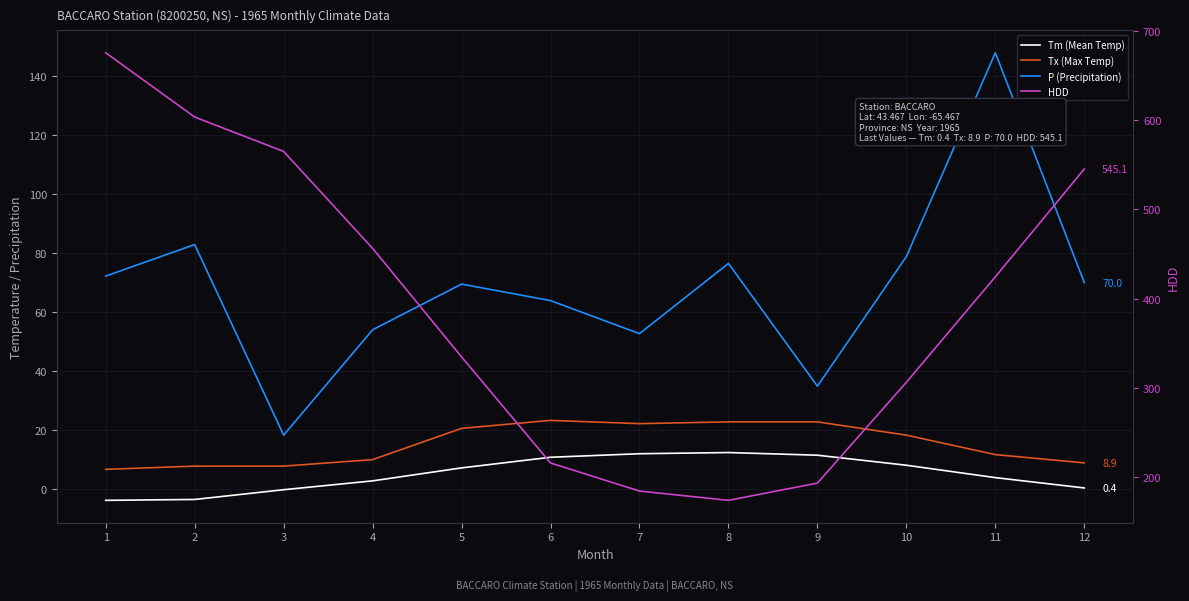

Between 7 and 9, which series saw the biggest shift?

P (Precipitation)